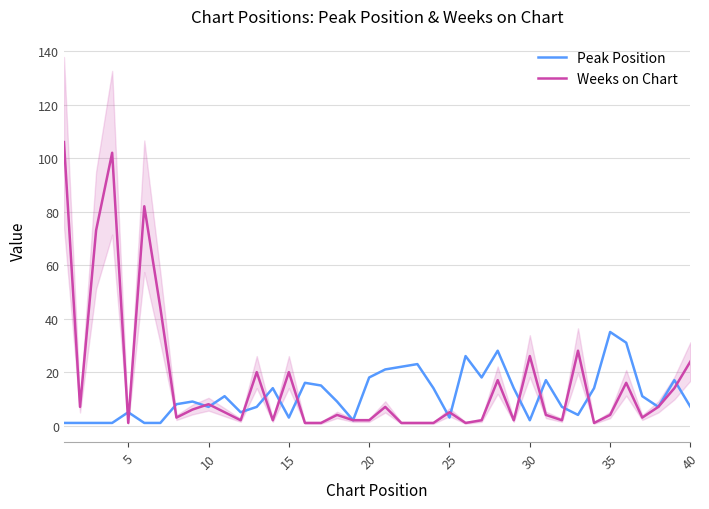

True or false: Peak Position has a value of 35 at 35.

True